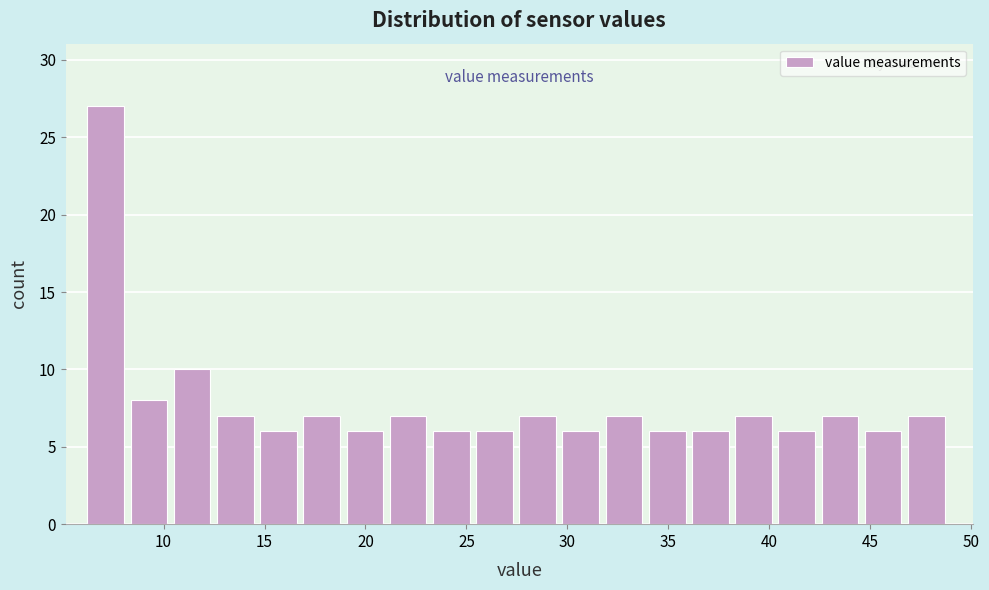

Reading left to right, transcribe this chart: for each bar, give the range it covers on the x-axis and its height. Neither the bar edges nor the heights are printed on the chart, so give them approximately, as read against the axes.

6.0 to 8.5: 27
8.5 to 10.5: 8
10.5 to 12.5: 10
12.5 to 15.0: 7
15.0 to 17.0: 6
17.0 to 19.0: 7
19.0 to 21.0: 6
21.0 to 23.5: 7
23.5 to 25.5: 6
25.5 to 27.5: 6
27.5 to 30.0: 7
30.0 to 32.0: 6
32.0 to 34.0: 7
34.0 to 36.0: 6
36.0 to 38.5: 6
38.5 to 40.5: 7
40.5 to 42.5: 6
42.5 to 44.5: 7
44.5 to 47.0: 6
47.0 to 49.0: 7